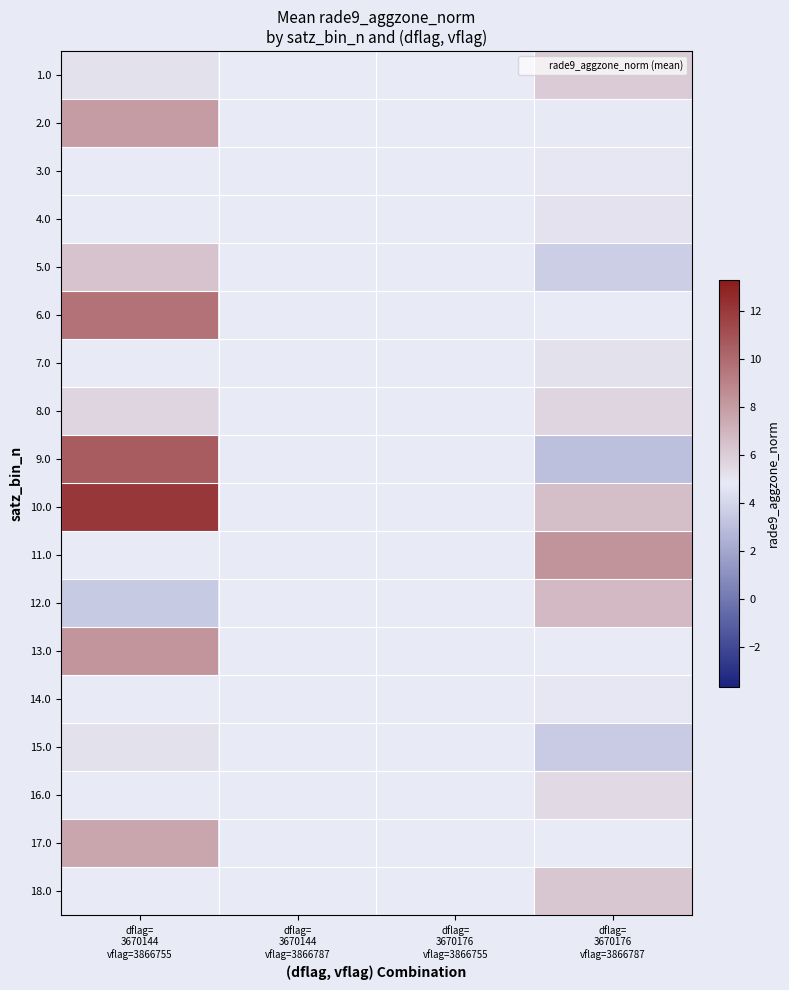

Count the number of categories in the chart.

4